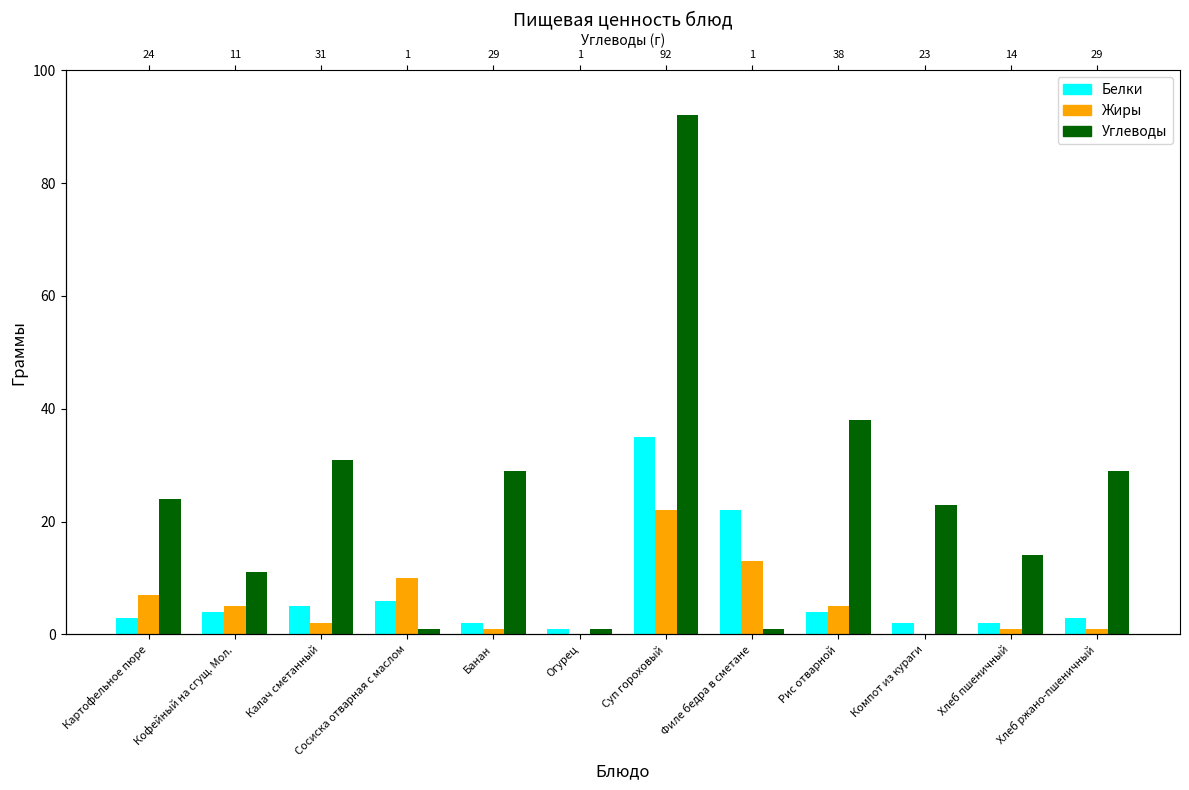

How many positive values does the Жиры series have?

10